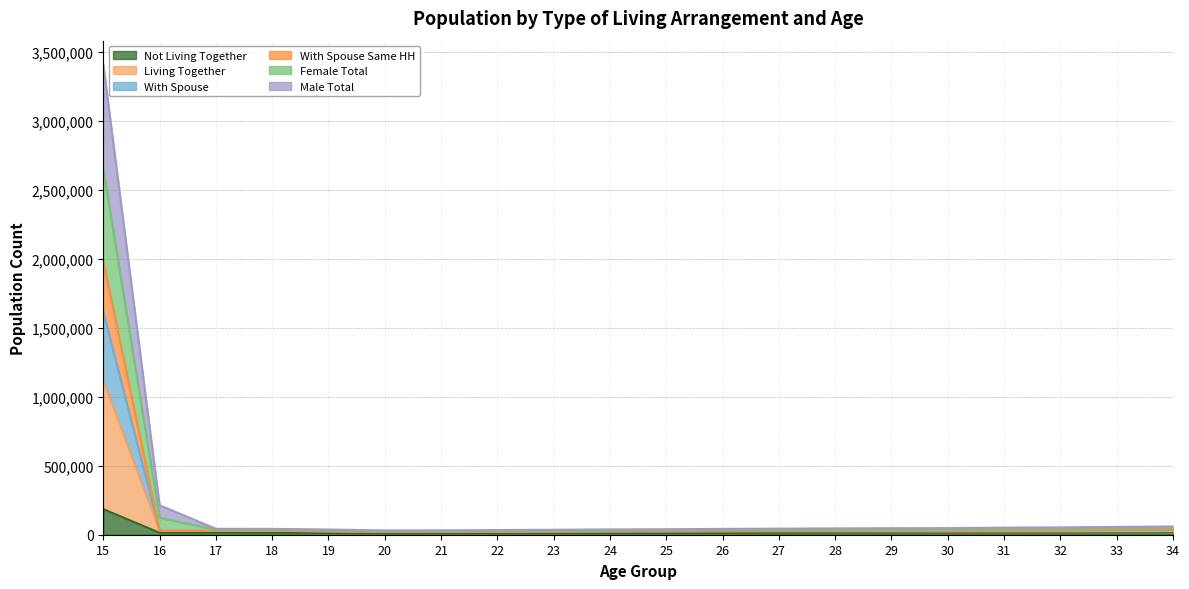

Which label corresponds to the smallest value in the chart?

20